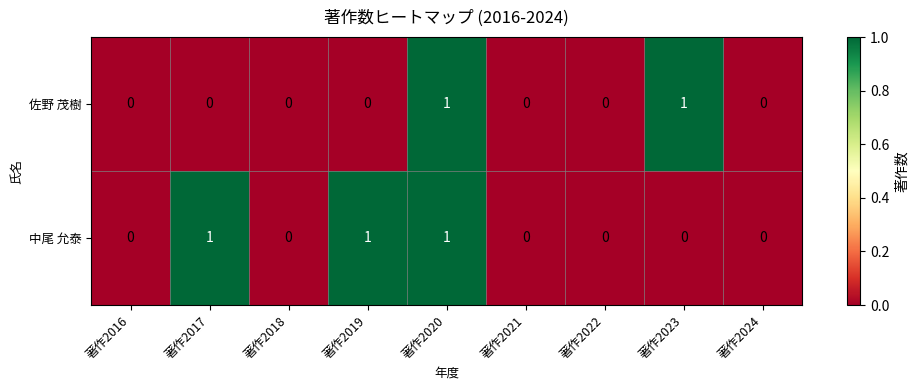

The value of 中尾 允泰 at 著作2016 is 0. True or false?

True